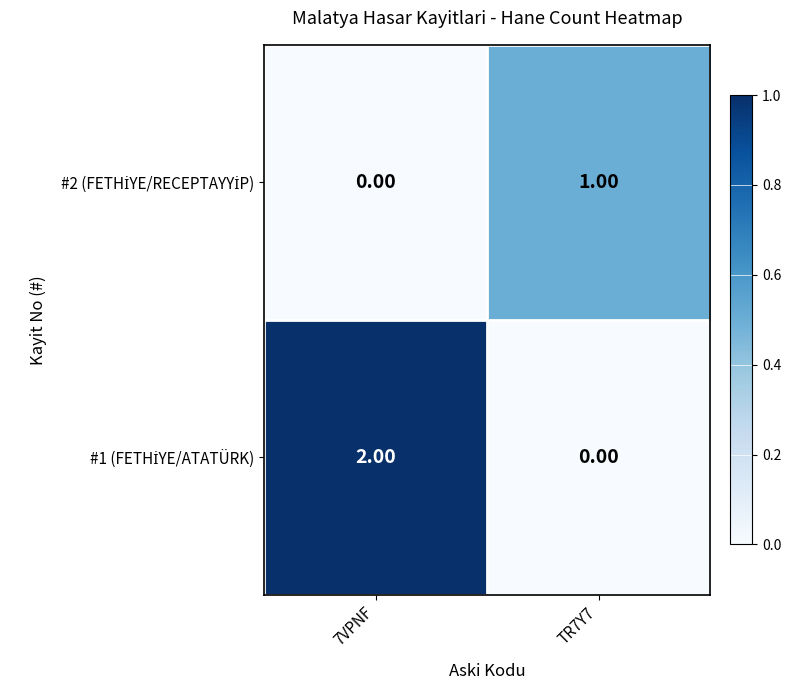

At which category is the sum across all series the highest?

7VPNF